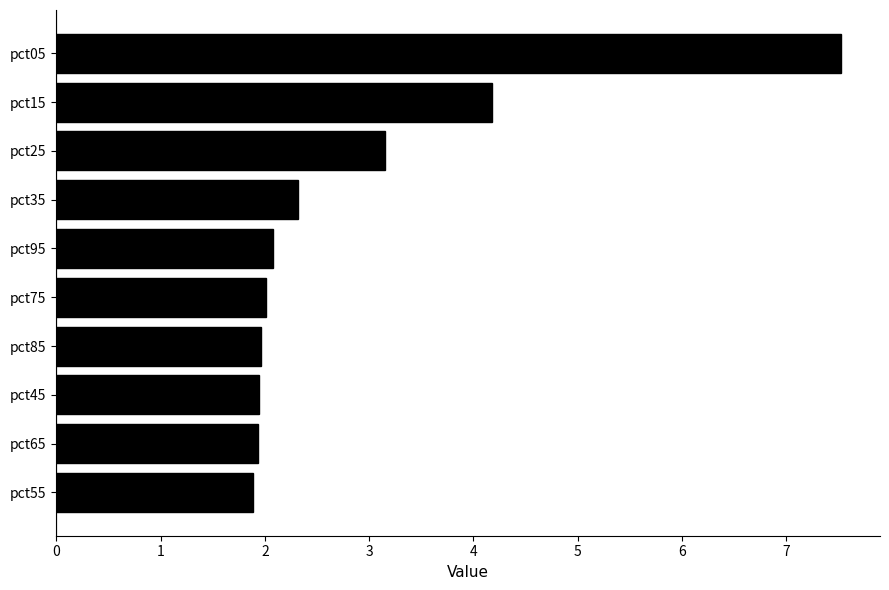

True or false: the data shows 1.2 at pct25.

False